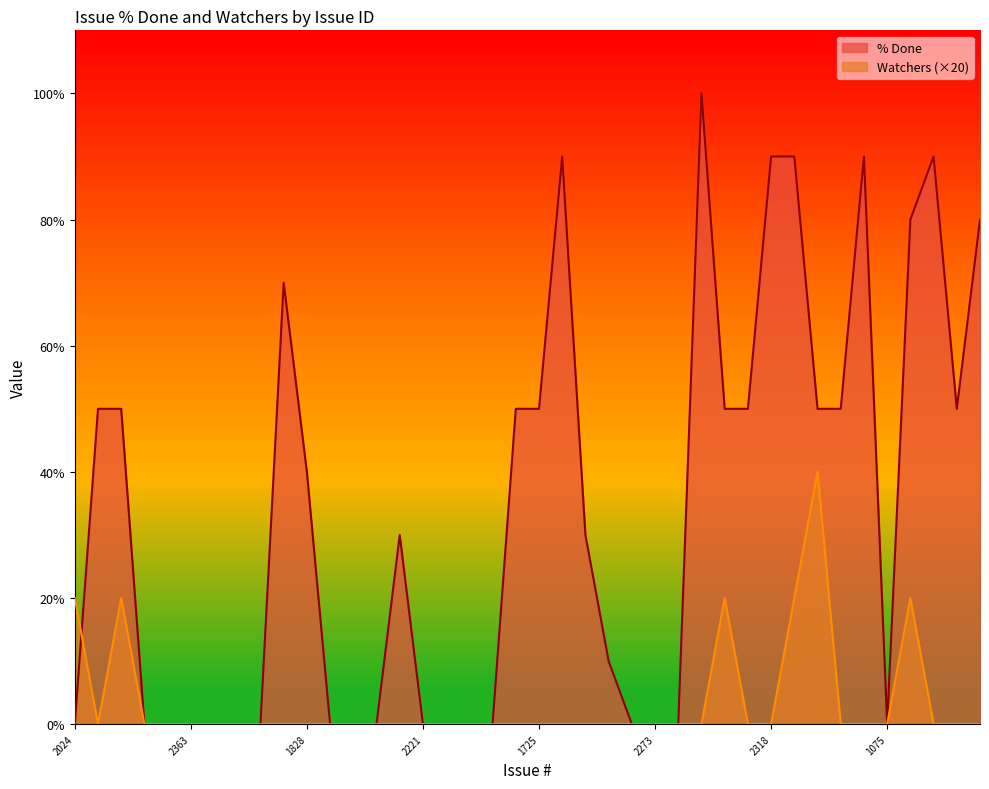

Rank the categories by Watchers value from highest to lowest.

2365, 2024, ISSUE-17, 2391, 2359, 2131, 2329, 2307, 2341, 2363, 2320, 2328, 2350, 2290, 1828, 1878, 1943, 1985, 2151, 2221, ISSUE-1, 2278, 2322, ISSUE-12, 1725, 1989, 936, 1716, 2161, 2273, 2285, 2378, 2227, 2318, 2384, 2439, 1075, 2098, 512, 1868